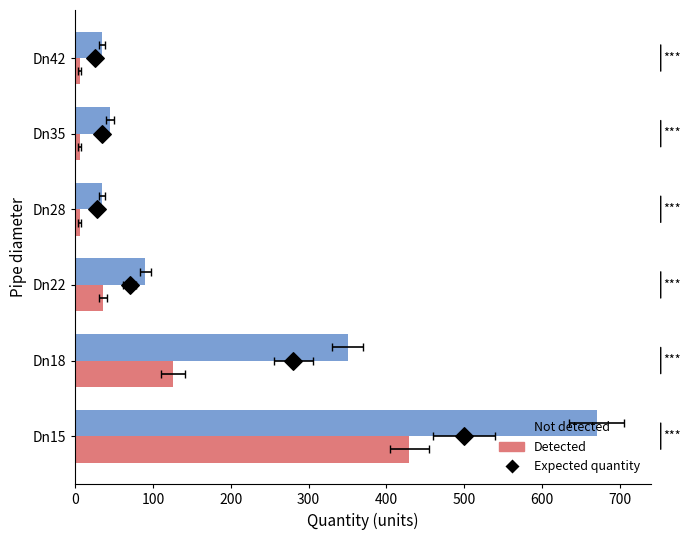

Which series has the widest spread of Y values?

Not detected